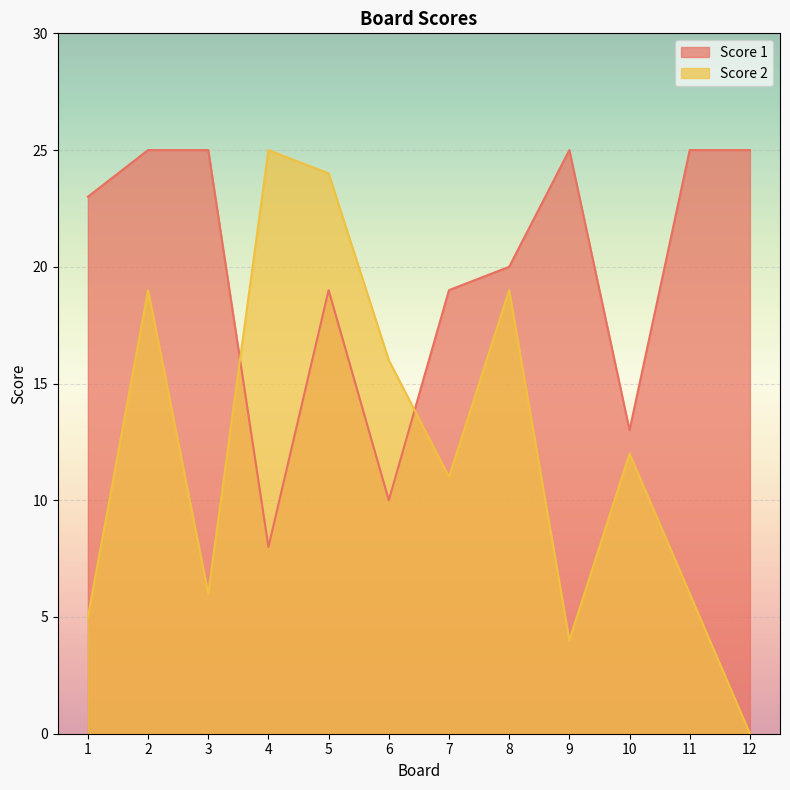

True or false: Score 2 has a value of 5 at 1.

True